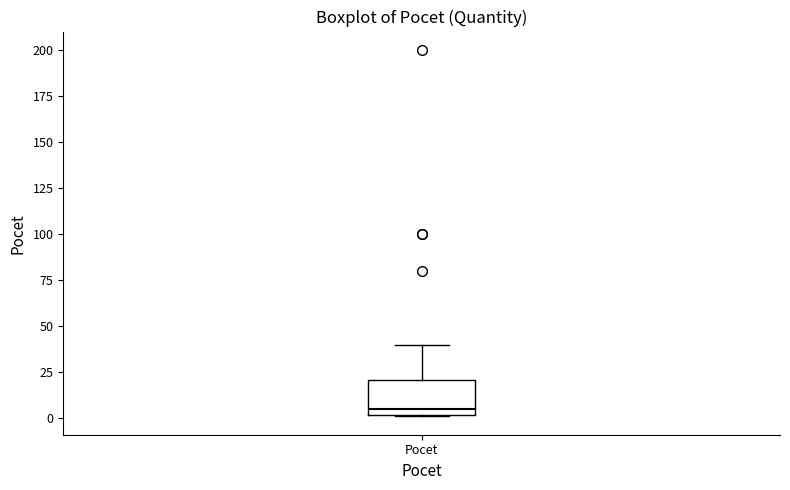

Transcribe this box plot: give where the median line is, the range the box spans, and where the two whiskers end, as read against the y-axis. The values are not printed on the chart, so give them approximately, as read against the axis.

median 5, box 0 to 20, whiskers 0 to 40